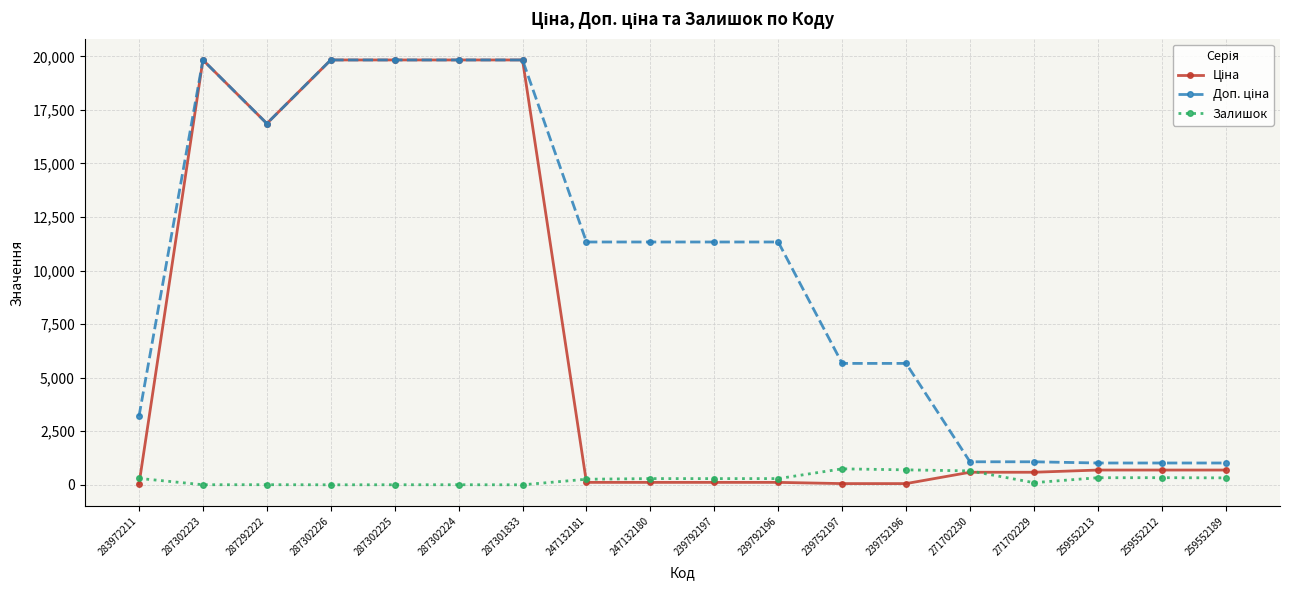

Reading left to right, list all the values displayed in this chart.

Ціна: 283972211=32.0	287302223=19831.1	287292222=16863.2	287302226=19831.1	287302225=19831.1	287302224=19831.1	287301833=19831.1	247132181=113.3	247132180=113.3	239792197=113.3	239792196=113.3	239752197=56.7	239752196=56.7	271702230=586.0	271702229=586.0	259552213=689.1	259552212=689.1	259552189=689.1
Доп. ціна: 283972211=3205.0	287302223=19831.1	287292222=16863.2	287302226=19831.1	287302225=19831.1	287302224=19831.1	287301833=19831.1	247132181=11334.0	247132180=11334.0	239792197=11334.0	239792196=11334.0	239752197=5667.0	239752196=5667.0	271702230=1074.5	271702229=1074.5	259552213=1017.8	259552212=1017.8	259552189=1017.8
Залишок: 283972211=299.0	287302223=3.0	287292222=5.0	287302226=0.0	287302225=2.0	287302224=3.0	287301833=0.0	247132181=260.0	247132180=290.0	239792197=289.0	239792196=290.0	239752197=745.0	239752196=698.0	271702230=649.0	271702229=100.0	259552213=330.0	259552212=333.0	259552189=323.0